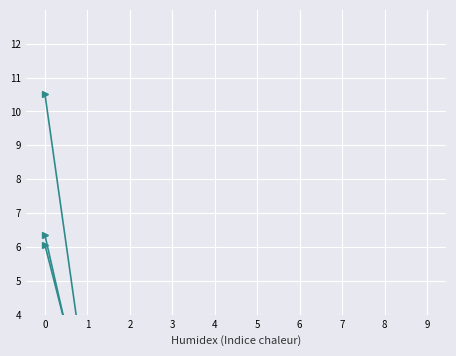

Reading left to right, what are all the values shown in this chart?

Jan: 0=10.5	1=1.6	2=1.1	3=0.9	4=0.7	5=0.7	6=0.7	7=0.7	8=0.9	9=0.4
Feb: 0=6.1	1=1.1	2=0.9	3=0.7	4=0.6	5=0.5	6=0.5	7=0.5	8=0.5	9=0.8
Mar: 0=0.9	1=0.3	2=0.3	3=0.3	4=0.3	5=0.2	6=0.2	7=0.2	8=0.2	9=0.8
Apr: 0=1.9	1=2.0	2=1.8	3=1.8	4=1.5	5=1.5	6=1.7	7=1.7	8=1.2	9=1.3
May: 0=3.6	1=2.7	2=2.5	3=2.3	4=2.2	5=2.1	6=1.8	7=1.4	8=1.1	9=1.5
Jun: 0=6.3	1=0.8	2=0.9	3=0.7	4=0.7	5=0.7	6=0.6	7=0.7	8=0.8	9=0.3